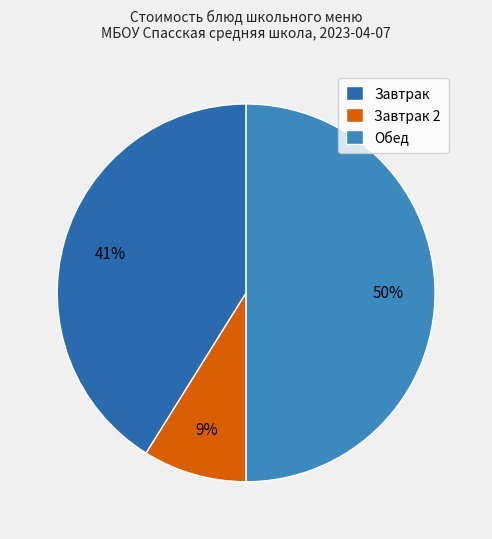

How many segments does this pie chart have?

3